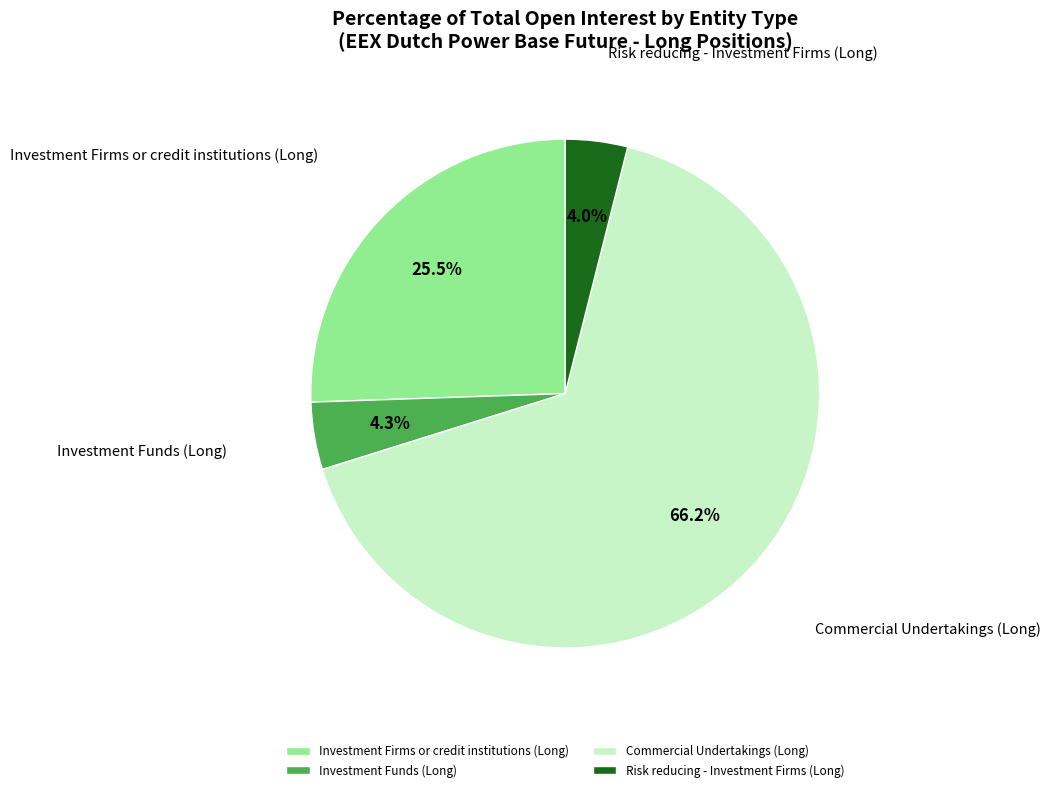

Which category accounts for the majority?

Commercial Undertakings (Long)